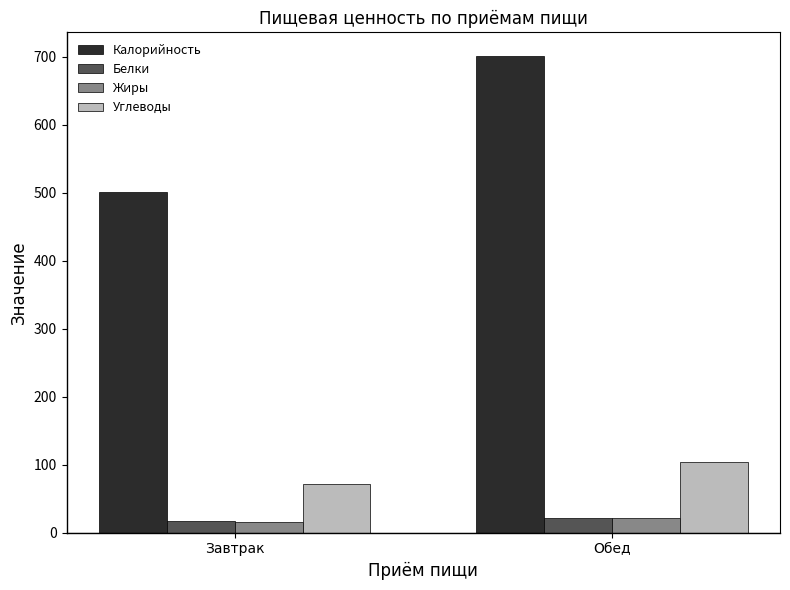

Reading left to right, extract all data points from this chart.

Калорийность: 501.5	700.5
Белки: 17.7	21.0
Жиры: 15.5	21.6
Углеводы: 71.7	104.4